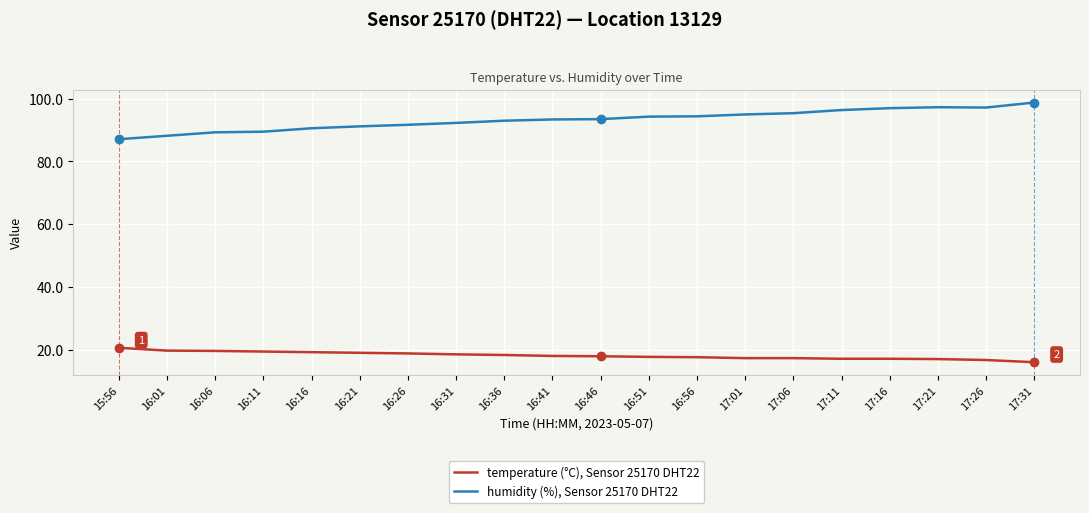

What is the maximum value shown in the chart?

98.8